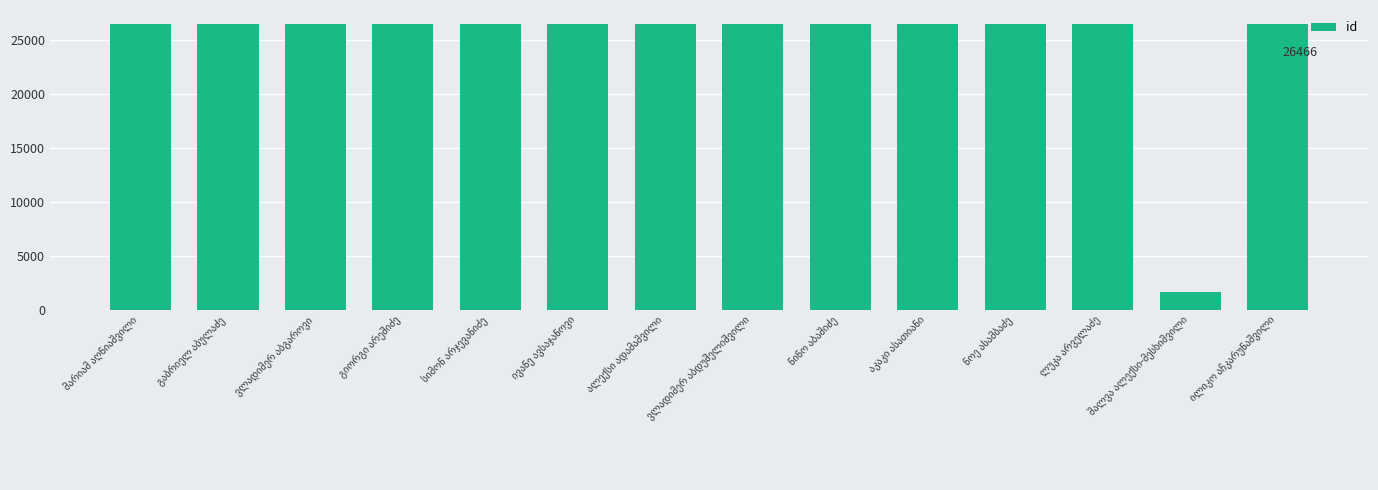

What is the value of the 13th bar from the left?

1610